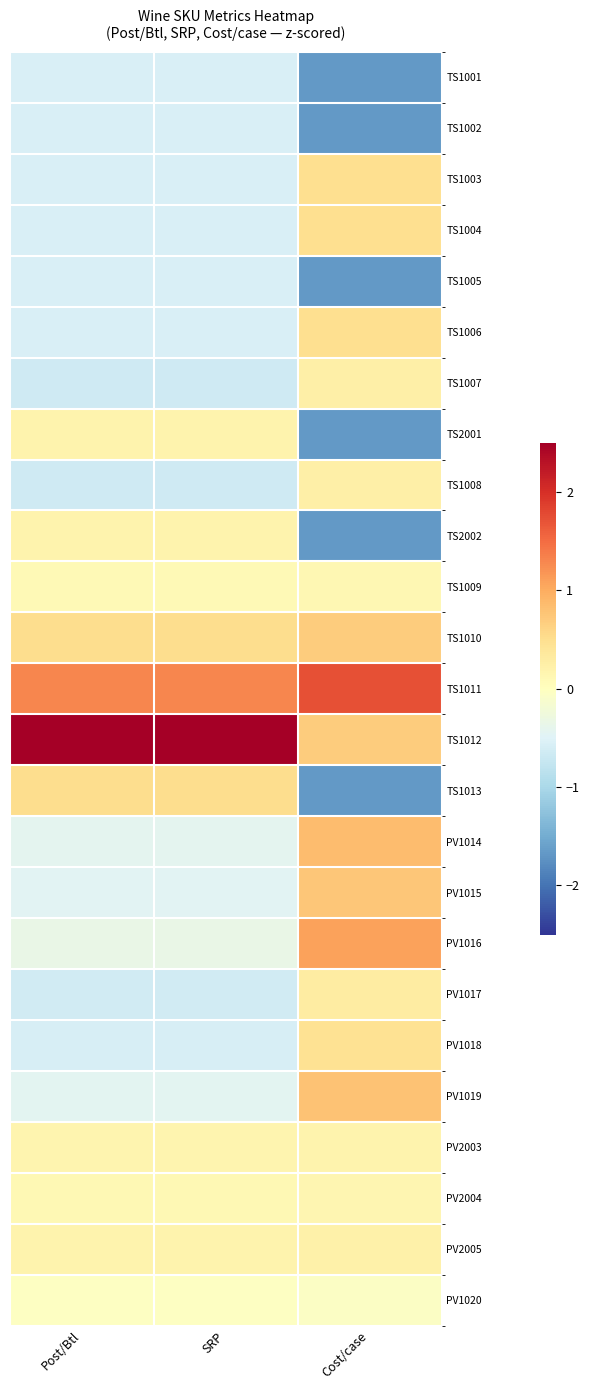

How many data points does each series have?

3